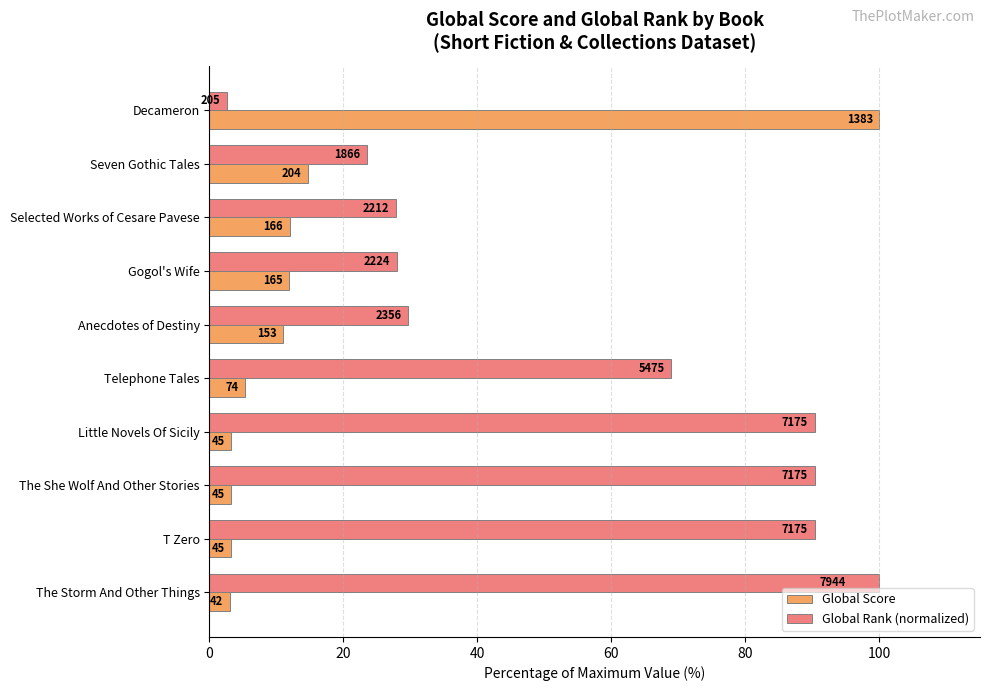

Which series has the largest total across all categories?

Global Rank (normalized)